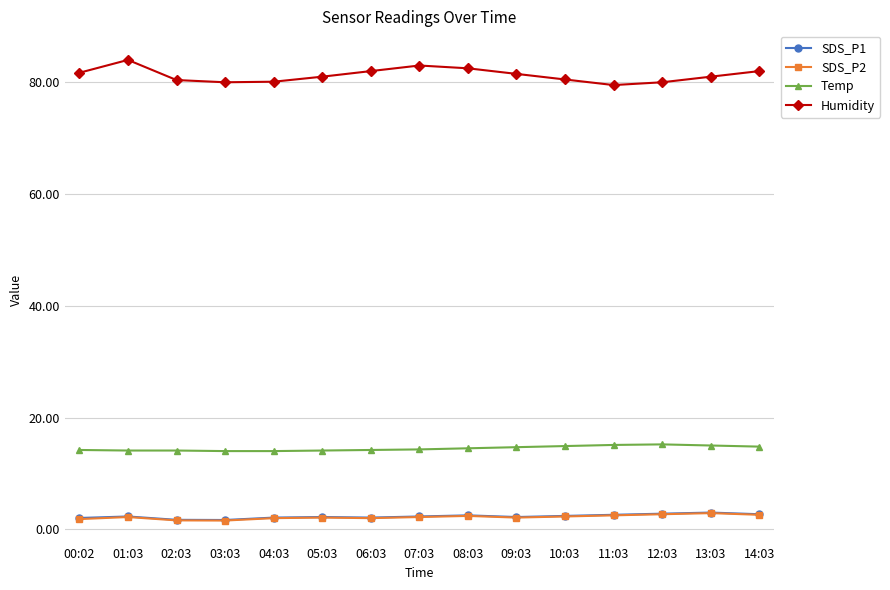

What is the spread (max minus min) of values at 04:03?

78.1